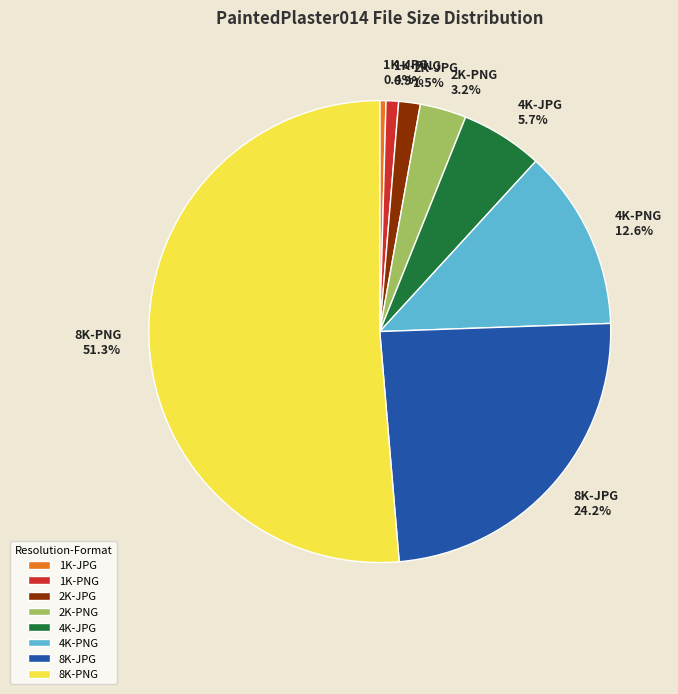

Do 8K-JPG and 4K-PNG together represent more than half of the pie?

No